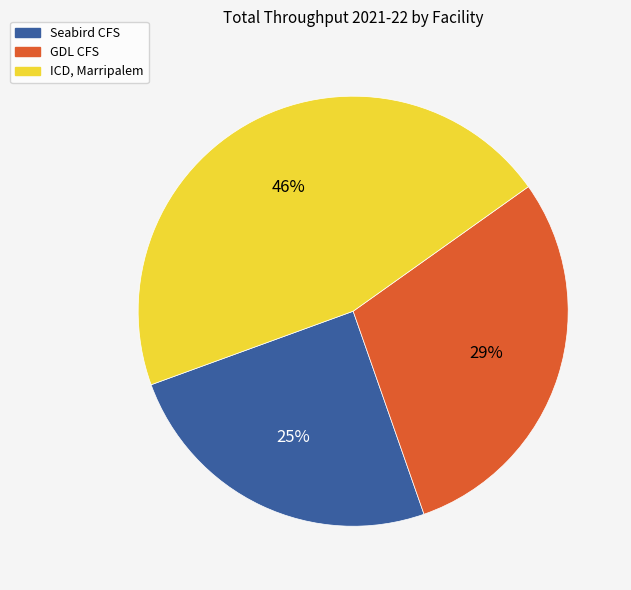

Is ICD, Marripalem the majority of the pie?

No